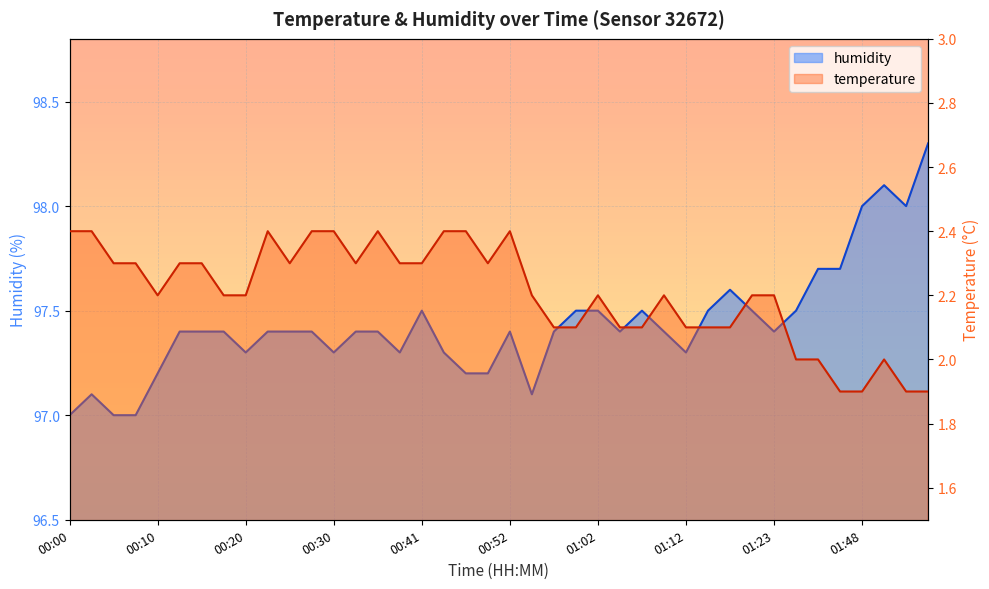

True or false: temperature has more than 1 points higher than both neighbors.

True